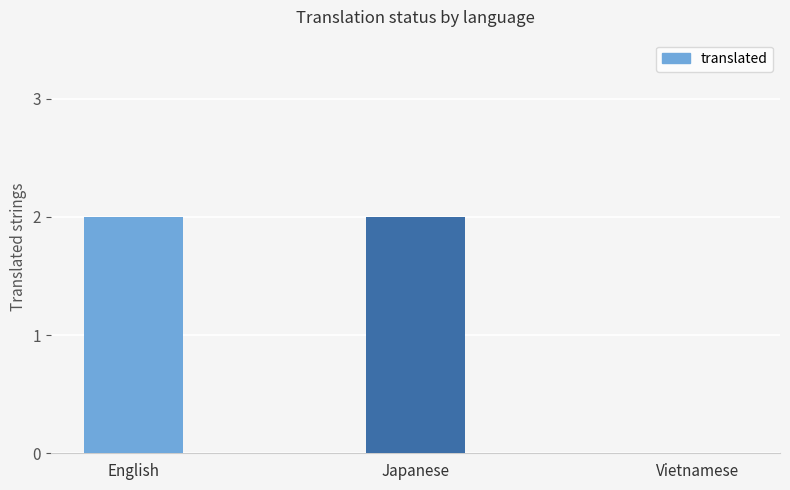

How many values are above zero?

2